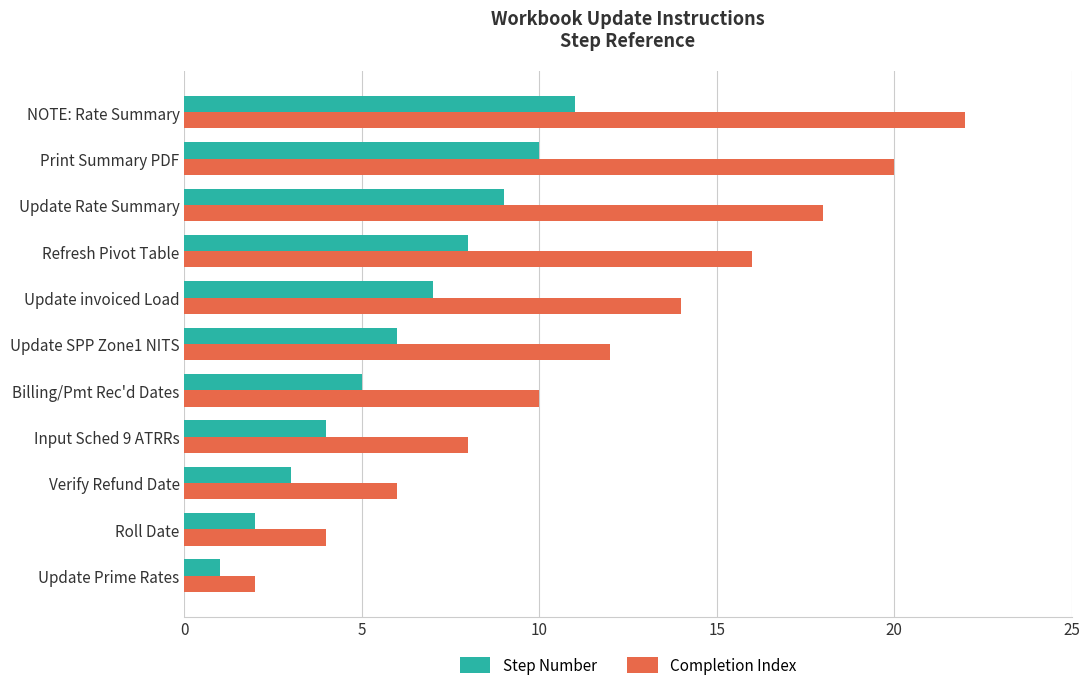

How many values in the Step Number series are below 6?

5